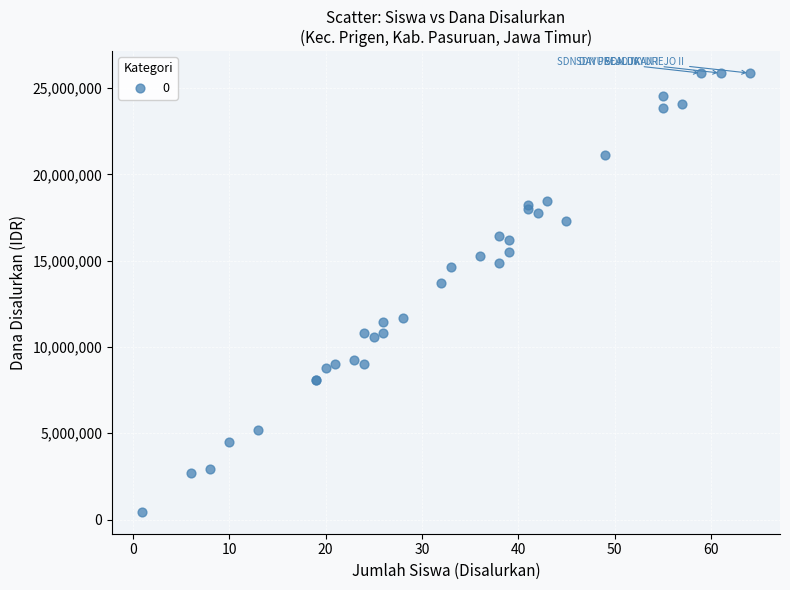

What Y value in the scatter plot is closest to 13162500?

13725000